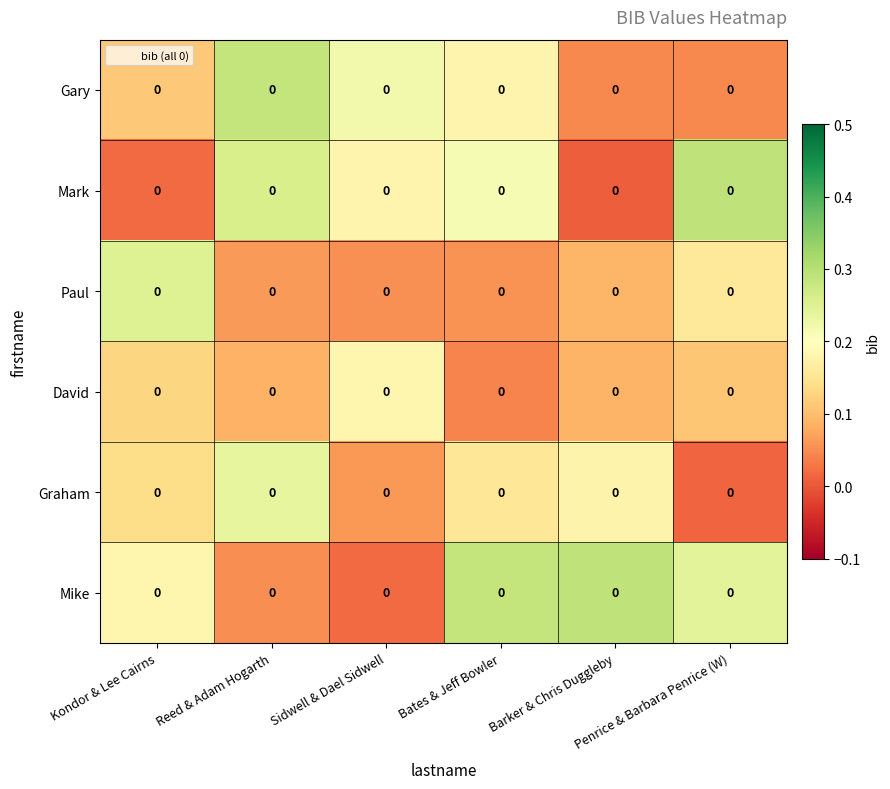

What is the spread (max minus min) of values at Reed & Adam Hogarth?

0.2